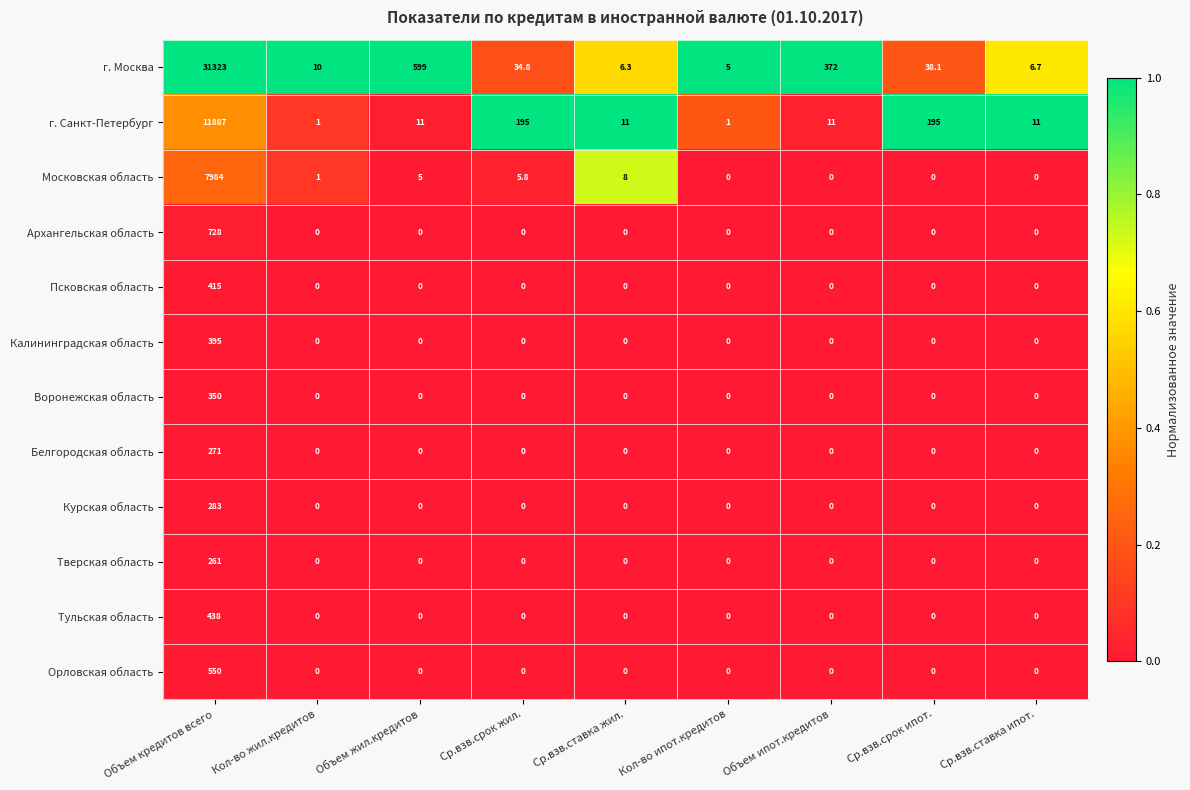

Where does the г. Москва series first go above 34?

Объем кредитов всего